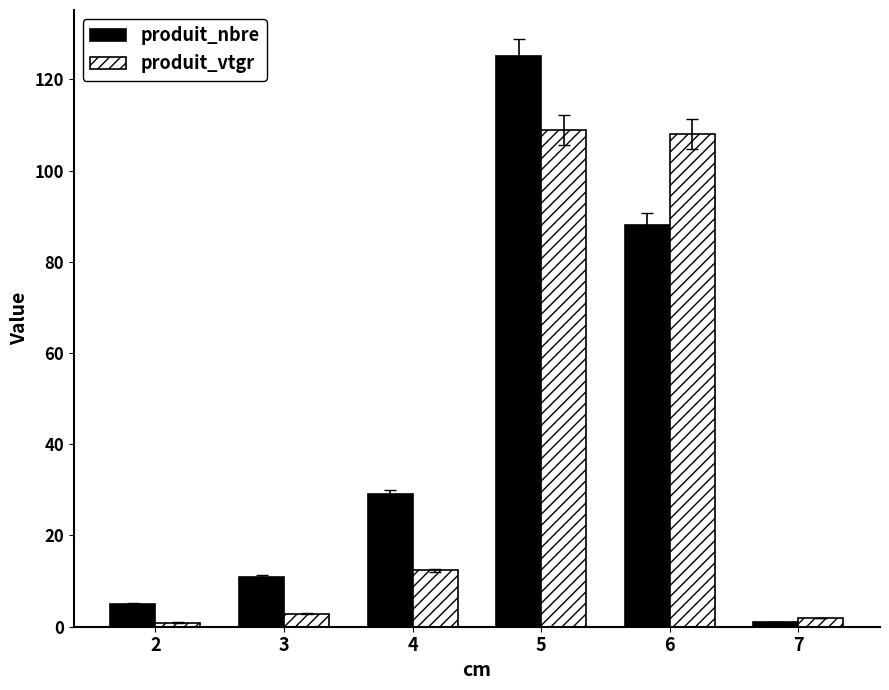

Which series has the largest total across all categories?

produit_nbre